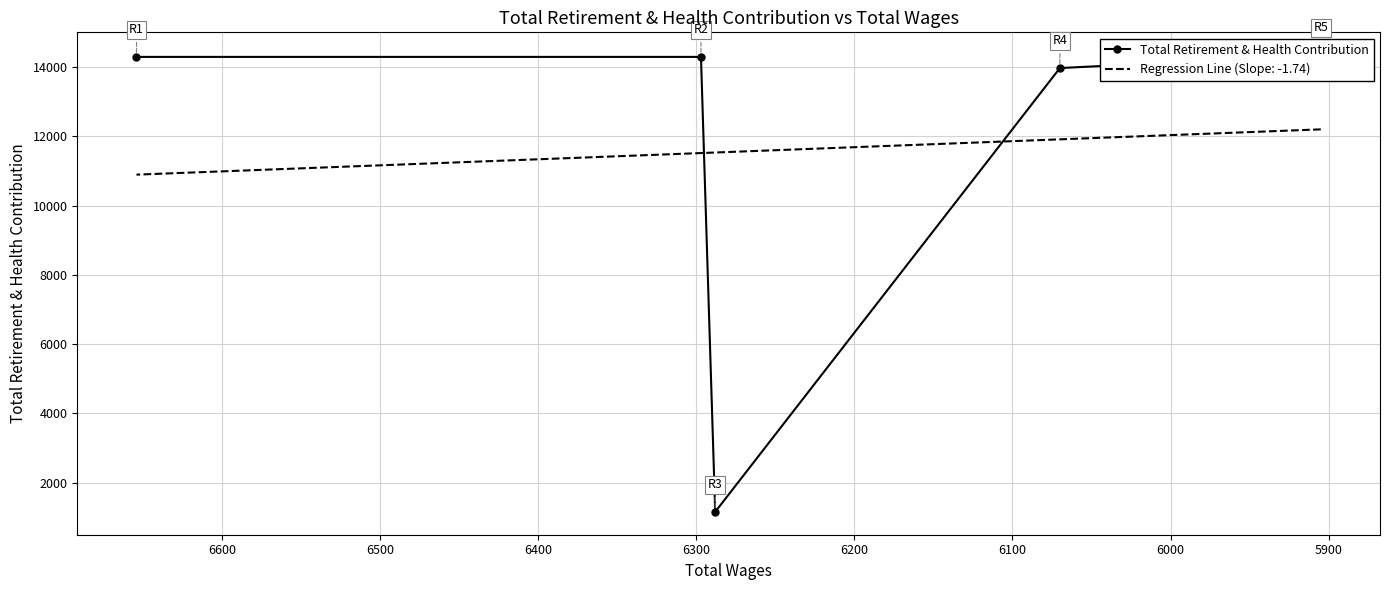

What is the sum of all values?

58040